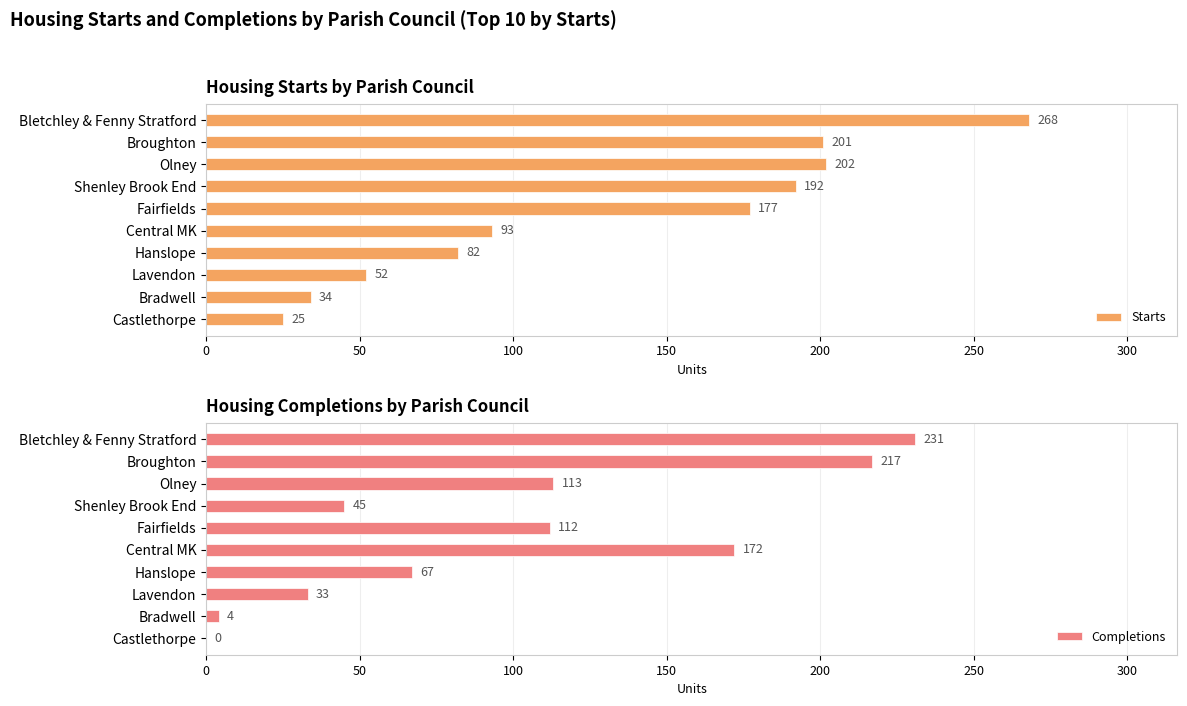

Where is Completions nearest to the value 115?

Olney